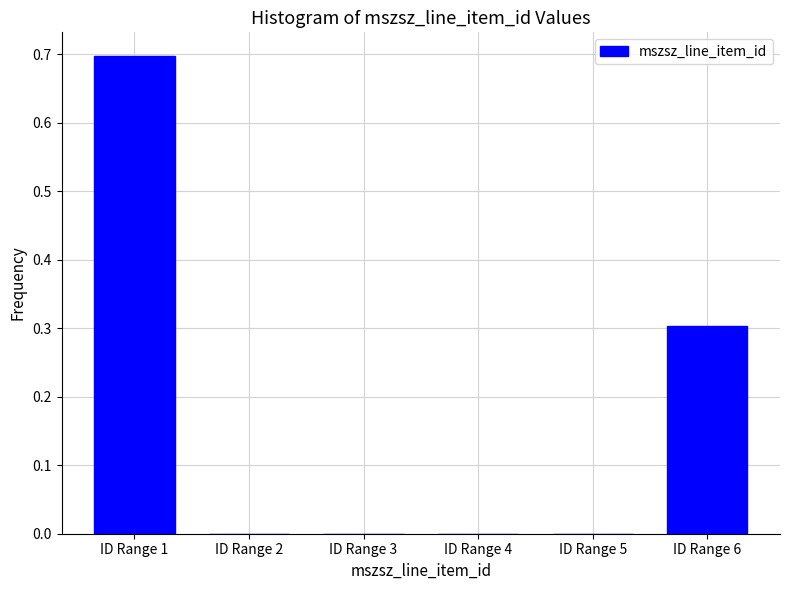

Reading left to right, list all the values displayed in this chart.

ID Range 1=0.7	ID Range 2=0.0	ID Range 3=0.0	ID Range 4=0.0	ID Range 5=0.0	ID Range 6=0.3